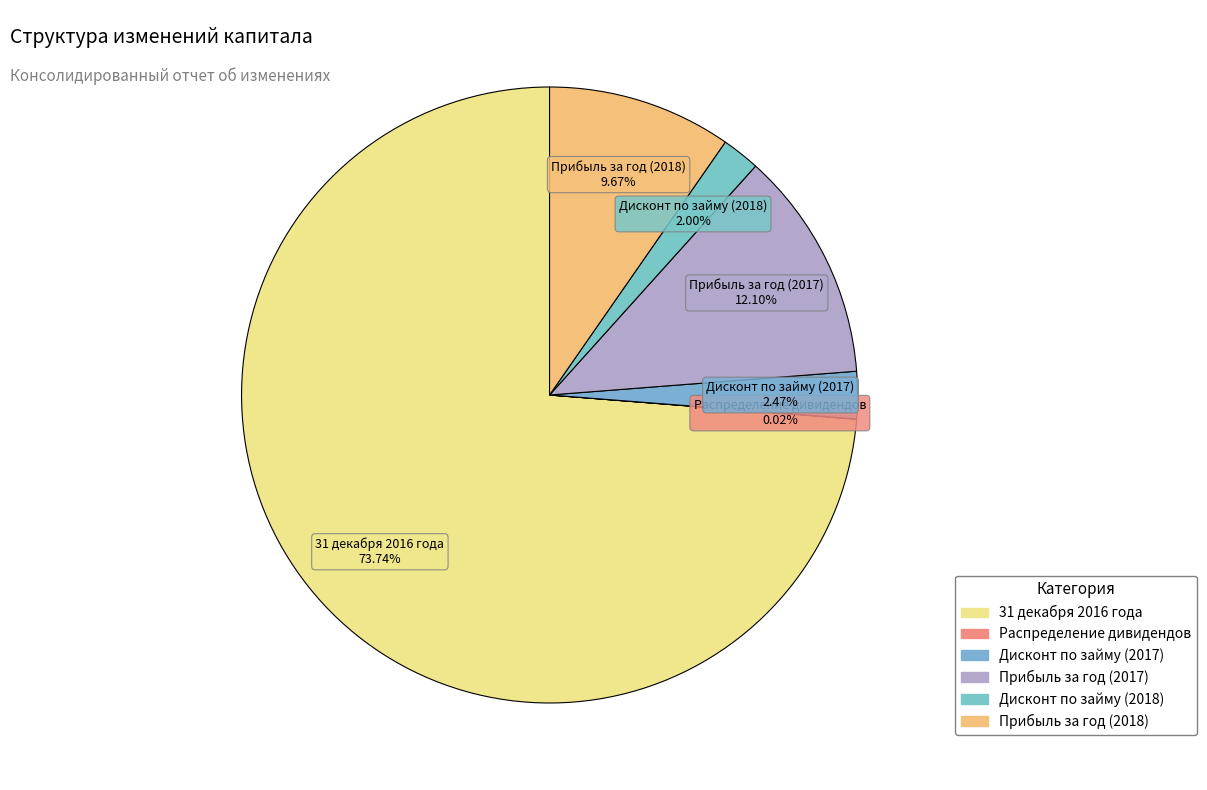

Which slice represents more than half of the pie?

31 декабря 2016 года